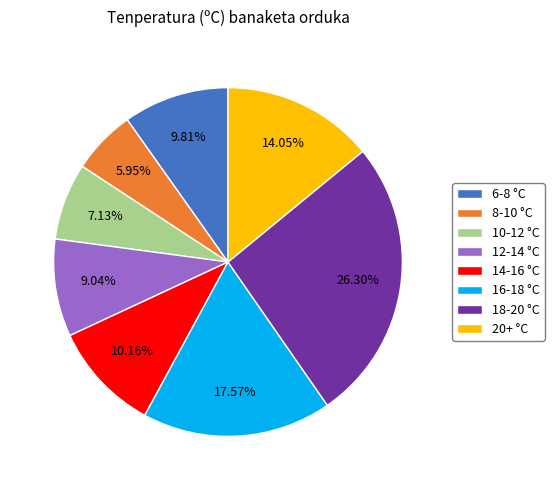

Does 20+ °C account for over 50% of the chart?

No